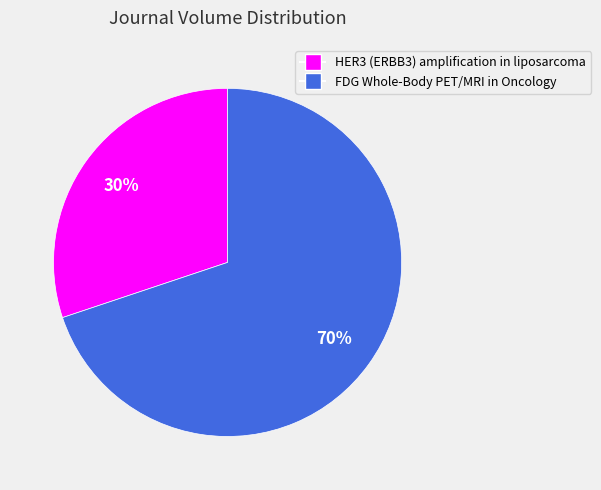

To the nearest percent, what portion does FDG Whole-Body PET/MRI in Oncology represent?

70%